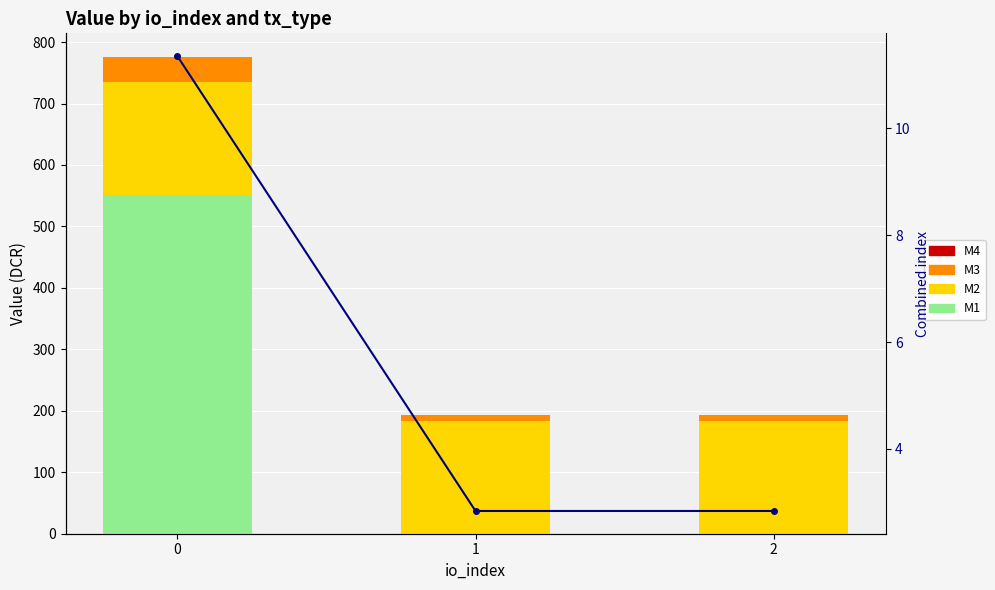

Count the number of data series in this chart.

4